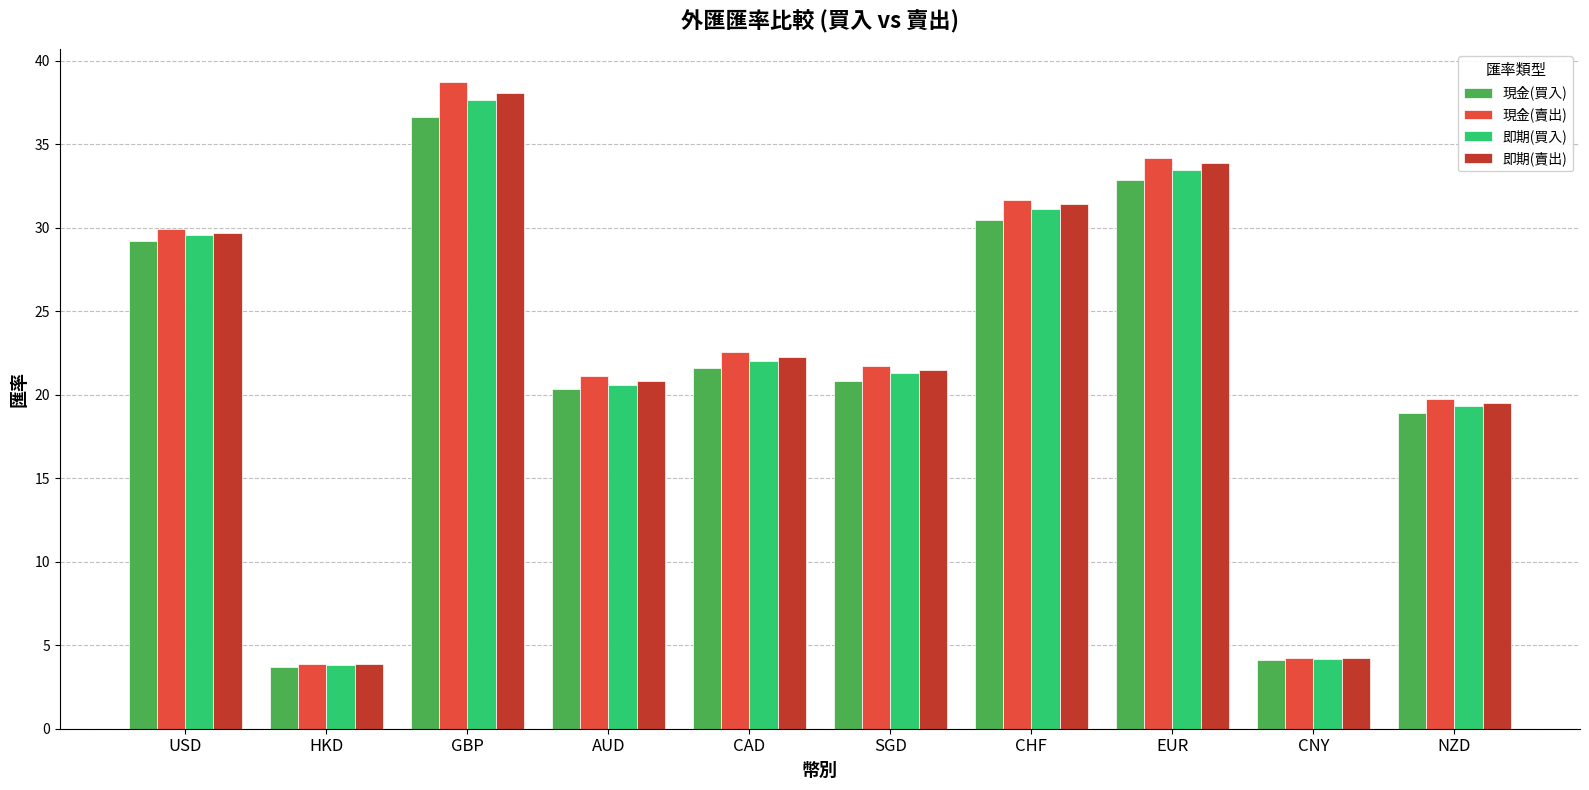

At how many categories does at least one series exceed 11?

8